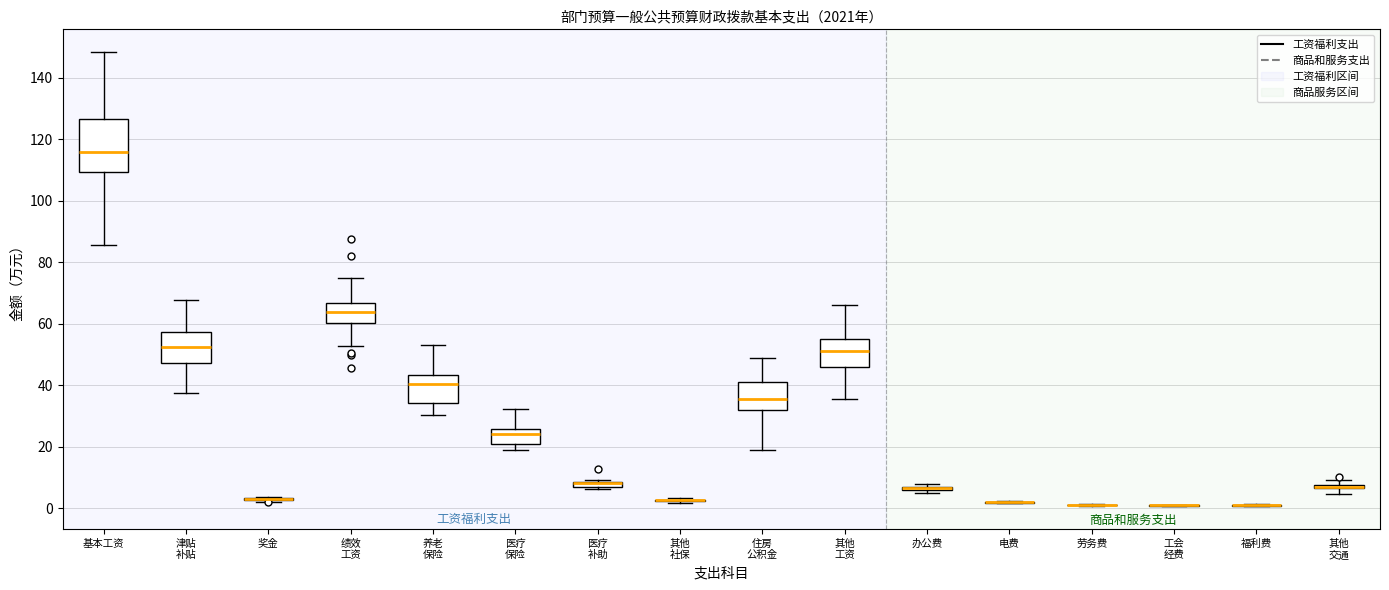

Which box is the tallest, from its lower edge to its upper edge?

基本工资